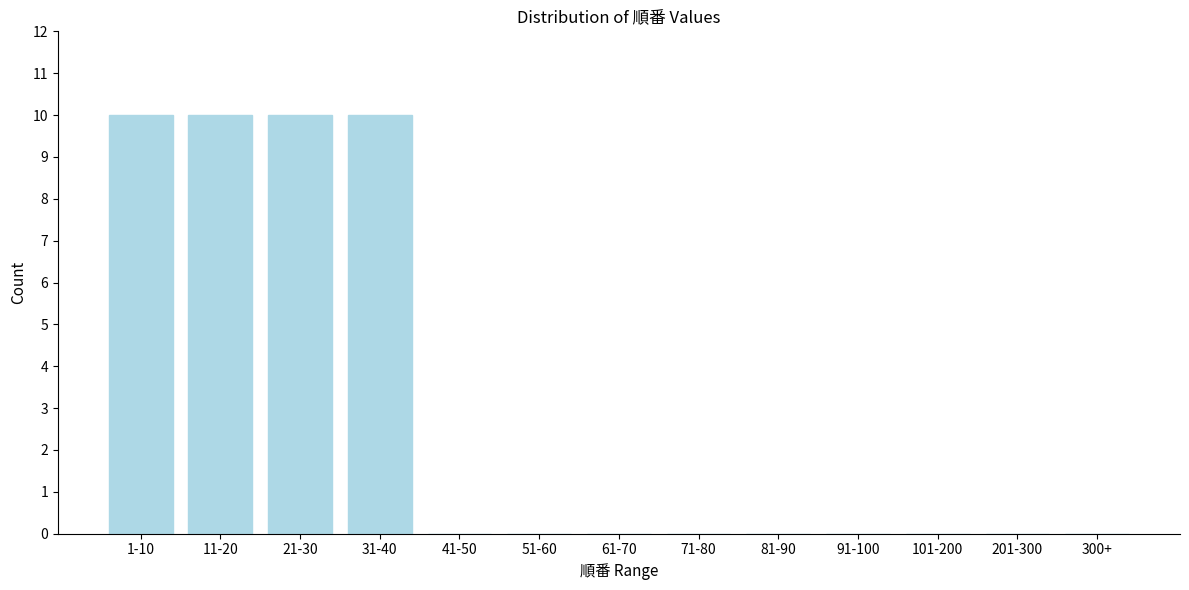

Reading left to right, what are all the values shown in this chart?

1-10=10	11-20=10	21-30=10	31-40=10	41-50=0	51-60=0	61-70=0	71-80=0	81-90=0	91-100=0	101-200=0	201-300=0	300+=0